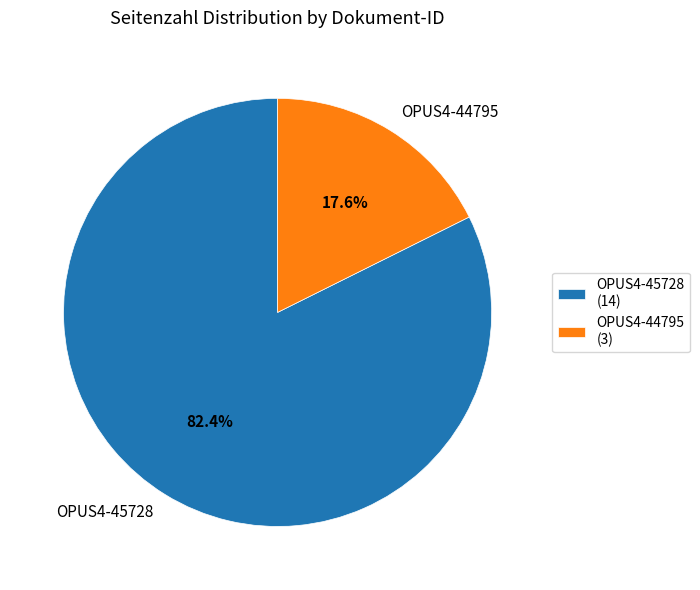

What portion of the pie excludes OPUS4-44795?

82.4%